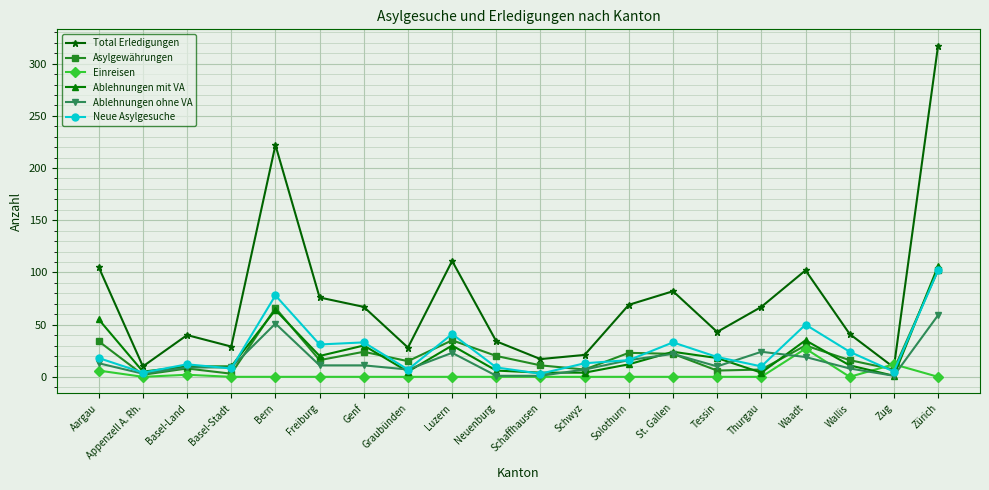

What is the difference between the maximum and minimum values in the Einreisen series?

27